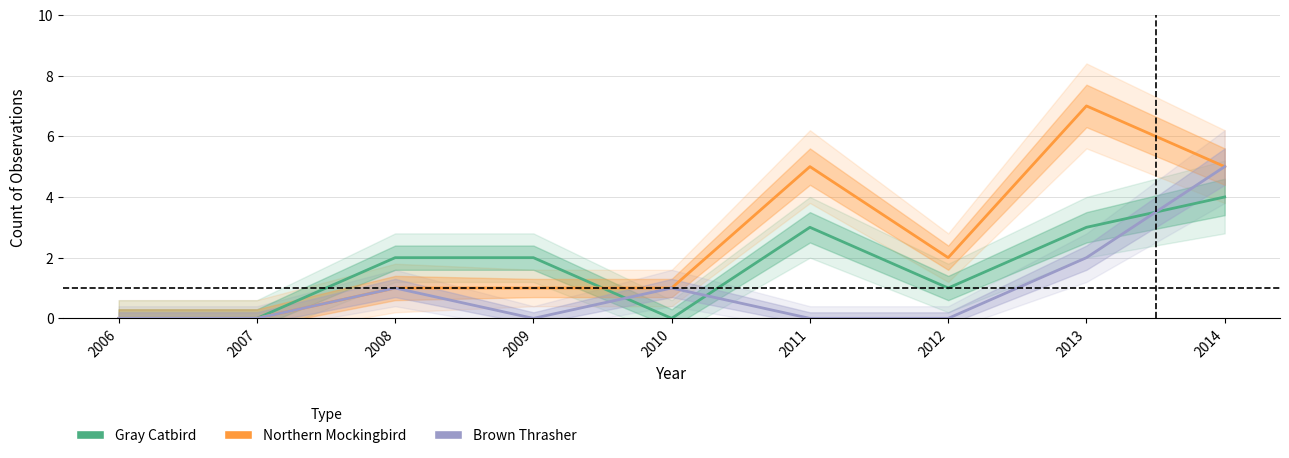

What is the value of the Brown Thrasher point at the 5th from the left?

1